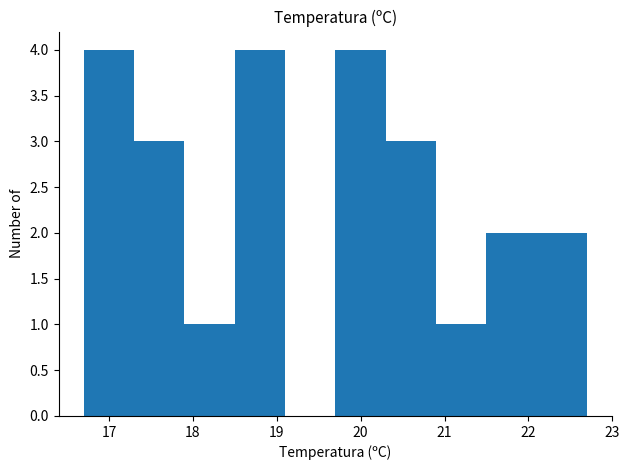

Reading left to right, transcribe this chart: for each bar, give the range it covers on the x-axis and its height. The values are not printed on the chart, so give them approximately, as read against the axis.

16.7 to 17.3: 4
17.3 to 17.9: 3
17.9 to 18.5: 1
18.5 to 19.1: 4
19.1 to 19.7: 0
19.7 to 20.3: 4
20.3 to 20.9: 3
20.9 to 21.5: 1
21.5 to 22.1: 2
22.1 to 22.7: 2